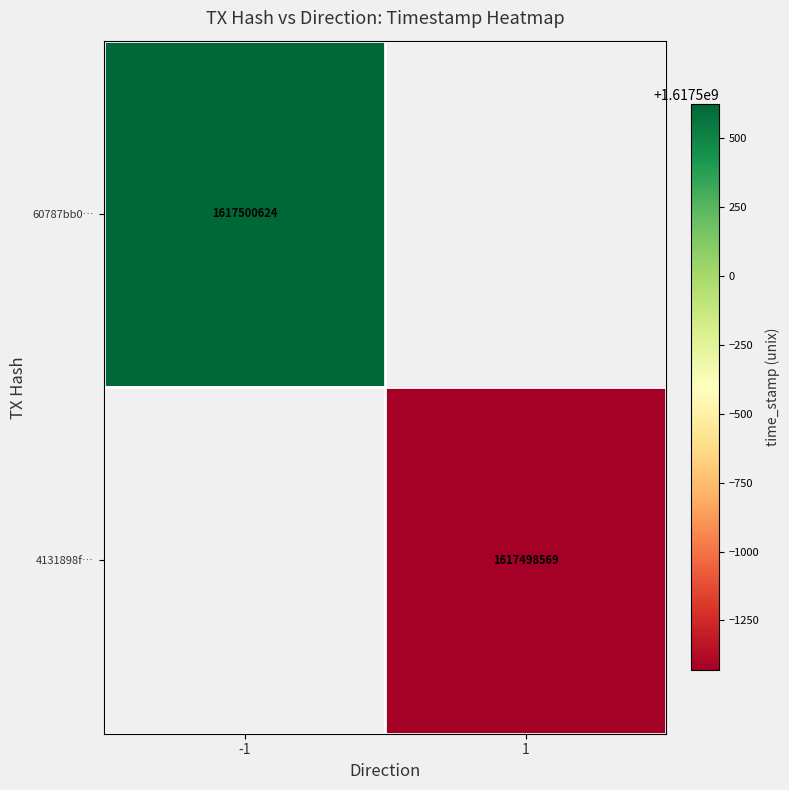

Is the value of 4131898f… at 1 greater than the value of 60787bb0… at -1?

No